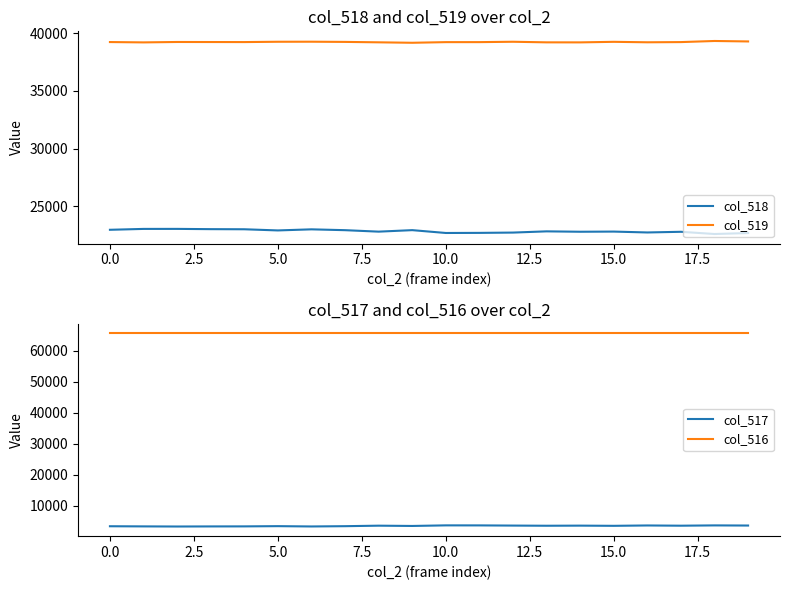

How many series are shown in this chart?

4